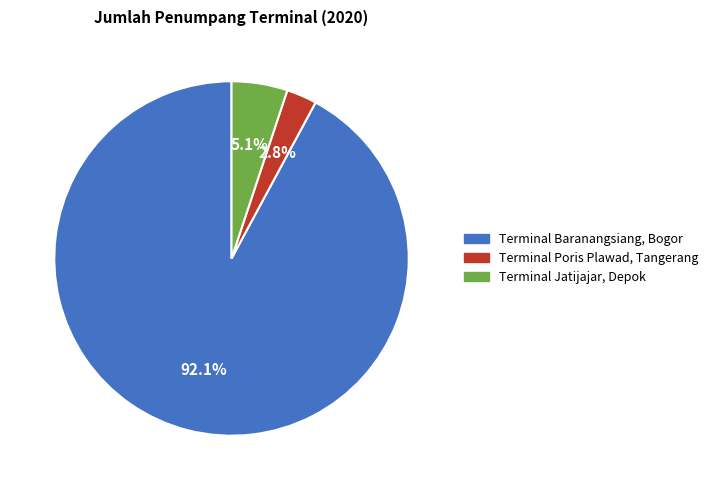

Do Terminal Poris Plawad, Tangerang and Terminal Baranangsiang, Bogor together represent more than half of the pie?

Yes